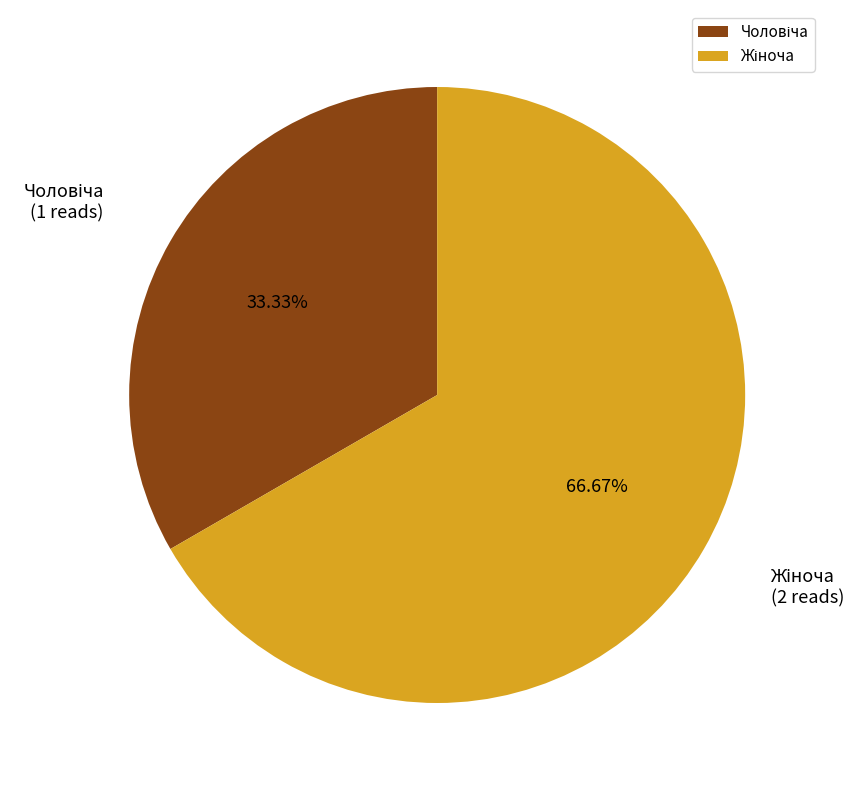

Is there any slice that represents more than half of the pie?

Yes